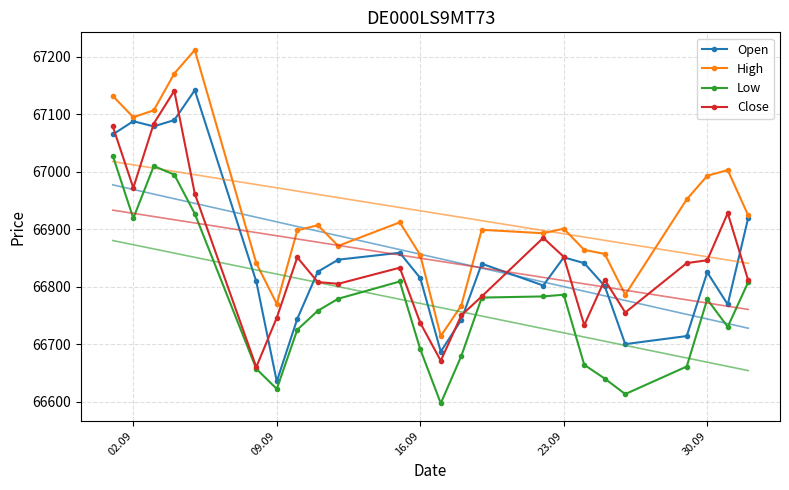

Reading left to right, extract all data points from this chart.

Open: 67065	67088	67079	67090	67142	66809	66635	66744	66826	66847	66859	66815	66687	66742	66840	66802	66851	66841	66801	66700	66714	66825	66769	66920
High: 67132	67095	67107	67171	67212	66841	66770	66898	66907	66871	66912	66855	66714	66767	66899	66893	66901	66864	66857	66786	66952	66993	67003	66924
Low: 67028	66919	67010	66995	66927	66657	66622	66725	66758	66779	66809	66691	66597	66679	66781	66783	66786	66664	66640	66613	66661	66778	66730	66808
Close: 67079	66972	67084	67141	66962	66660	66746	66851	66808	66805	66833	66737	66671	66750	66783	66885	66852	66733	66812	66755	66841	66846	66928	66811